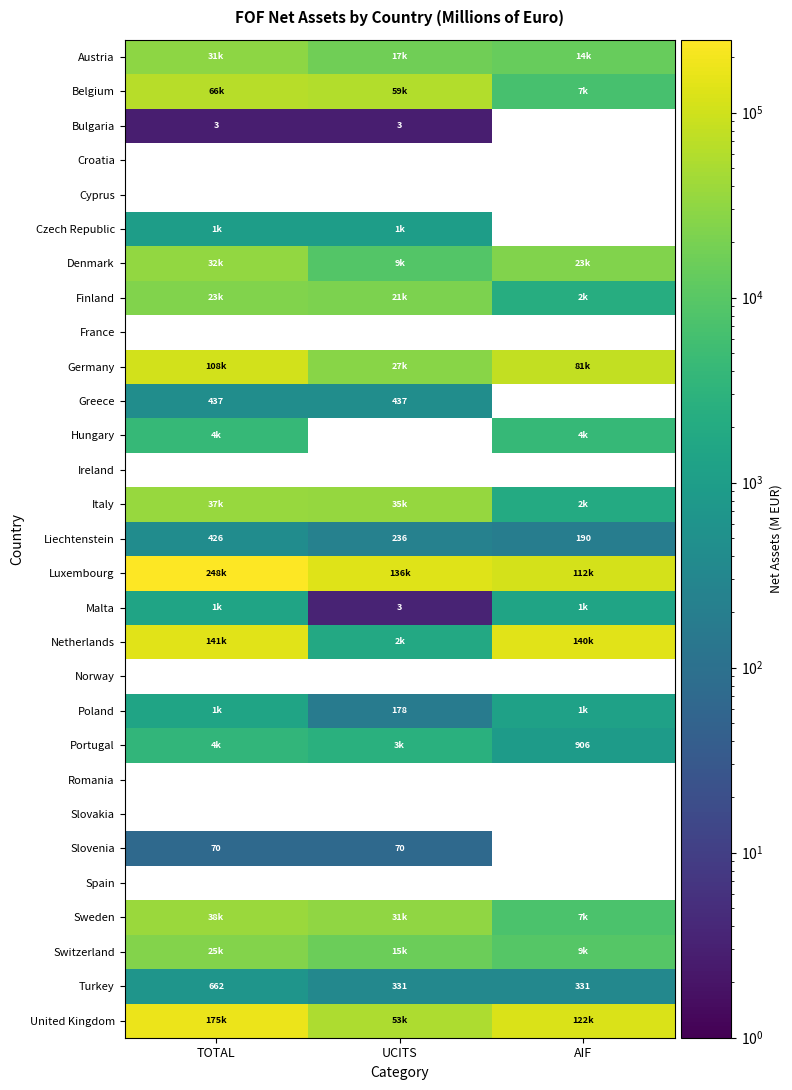

At how many categories does at least one series exceed 243677?

1